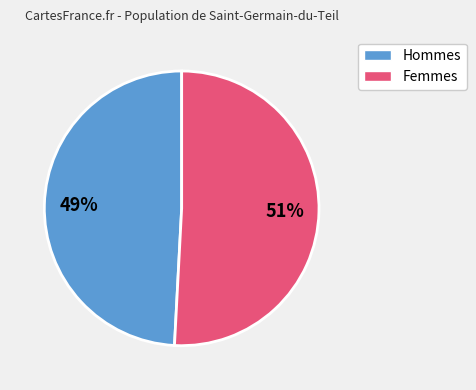

To the nearest percent, what is the difference between the largest and smallest slice percentages?

2%